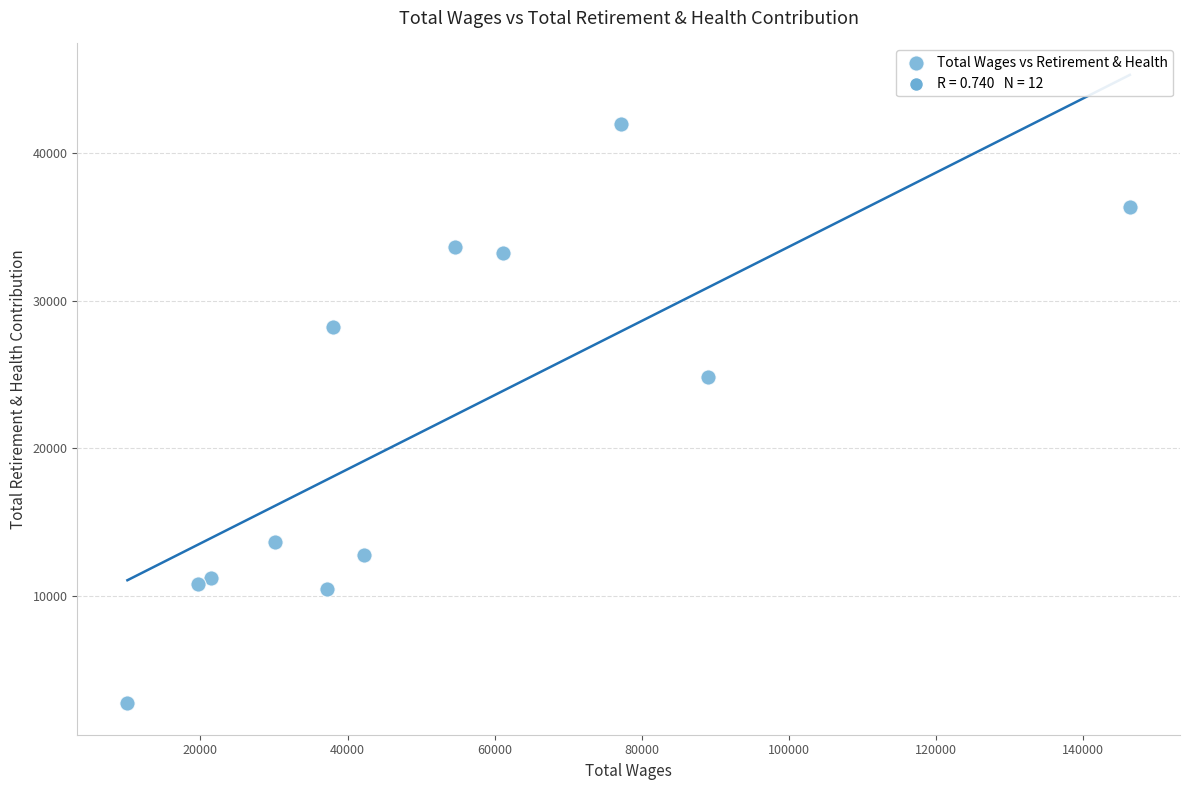

What Y value in the scatter plot is closest to 22362?

24816